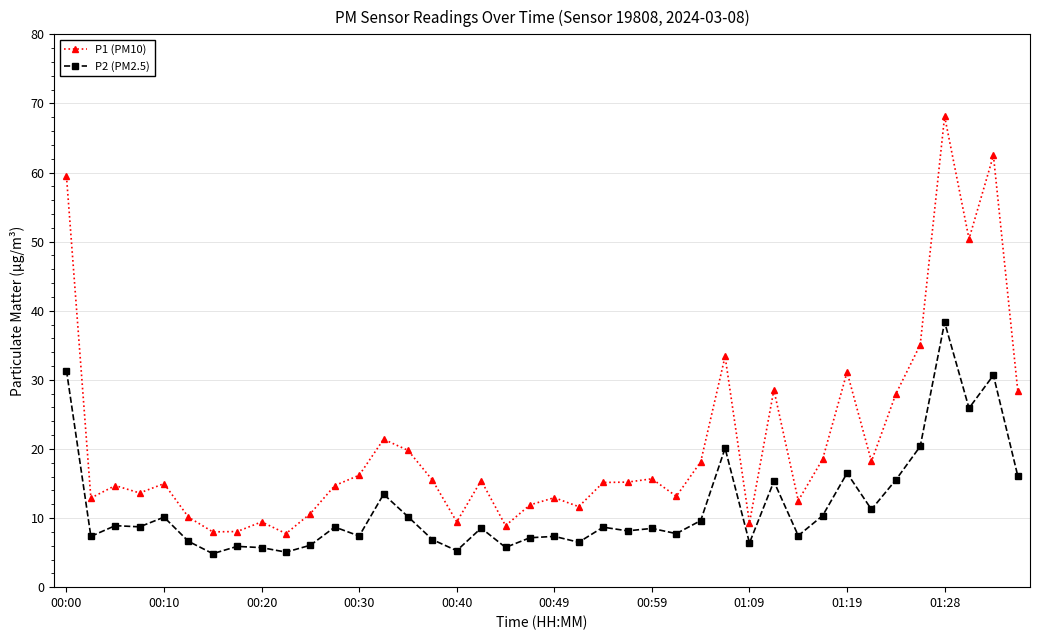

What is the difference between the second highest and second lowest values in the P1 (PM10) series?

54.5